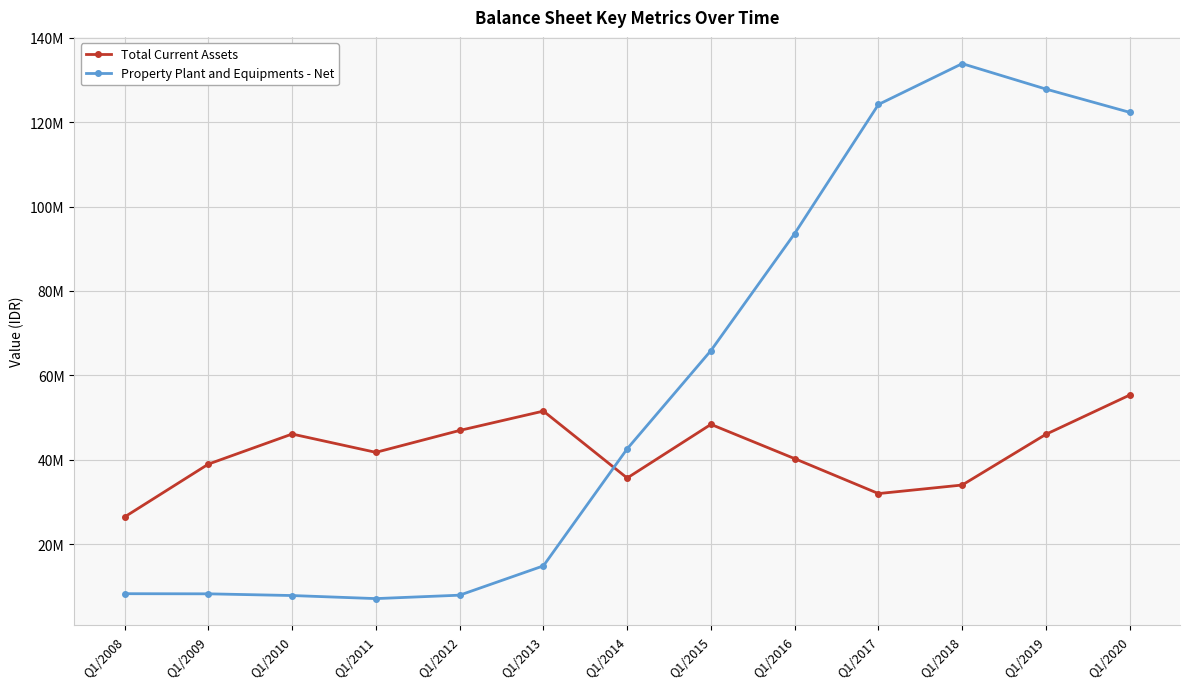

Is this an area chart (filled region under the line)?

No